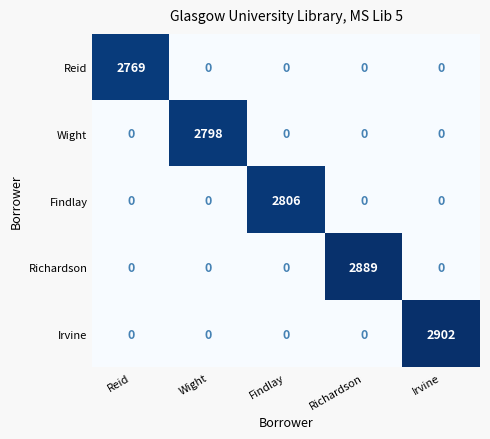

How many data points does each series have?

5